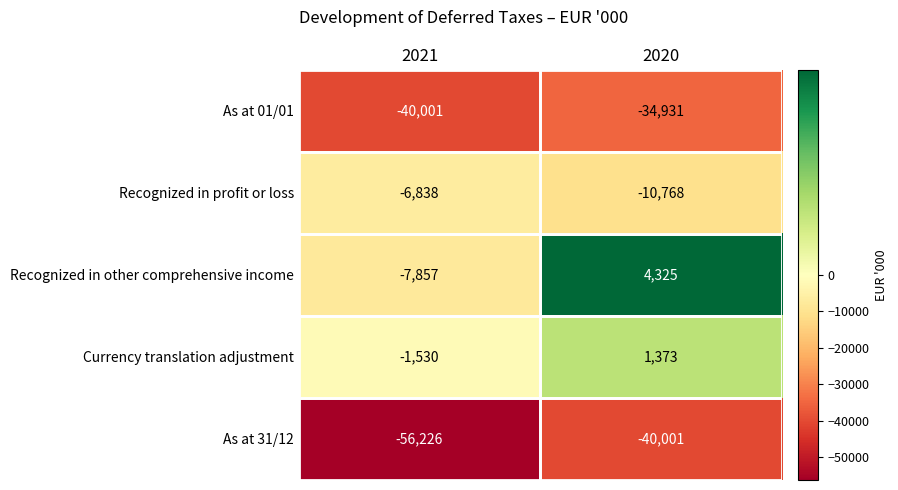

What is the sum of all Currency translation adjustment values?

-157